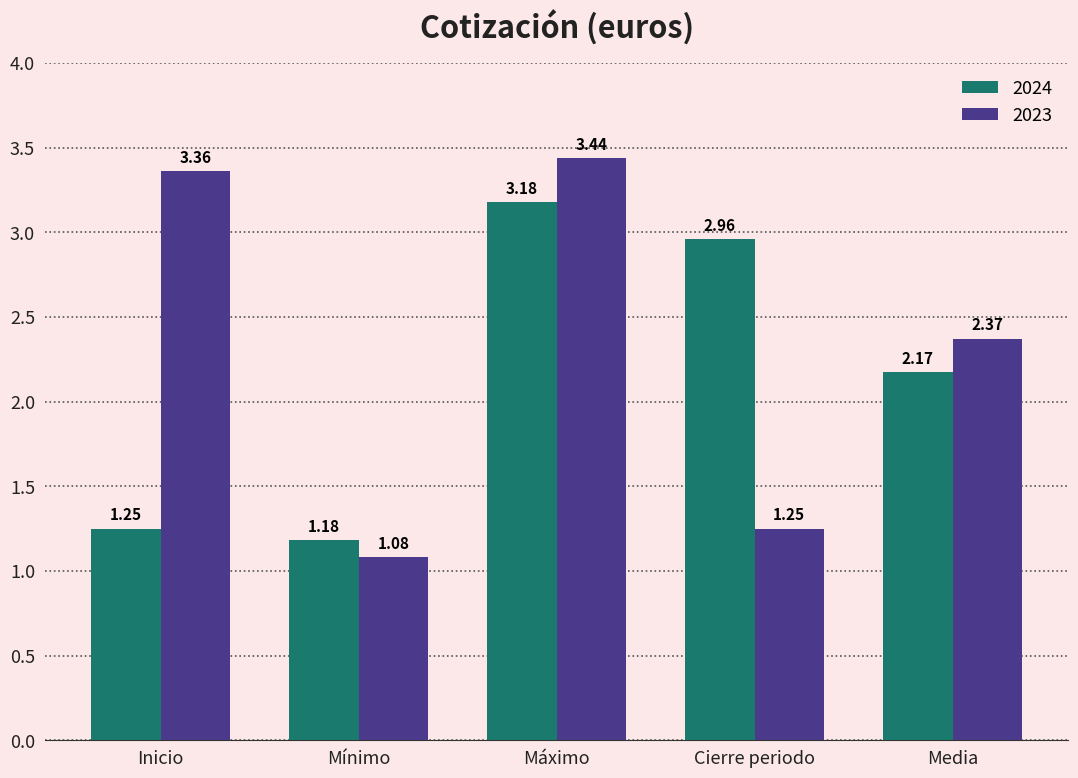

Is the value of 2023 at Cierre periodo greater than the value of 2024 at Media?

No